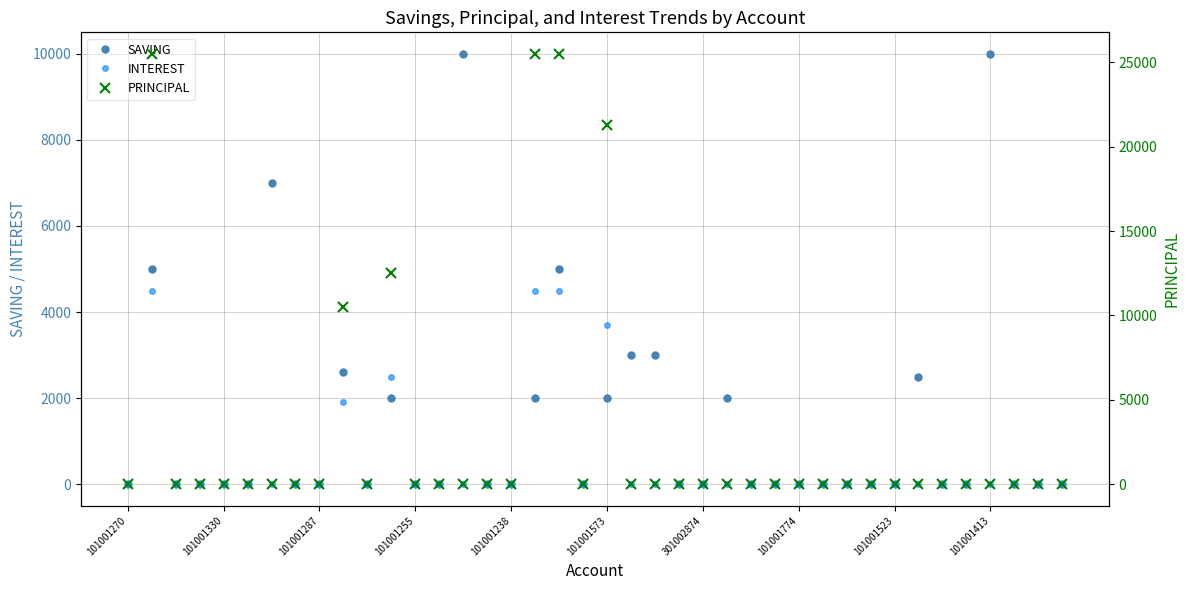

The value of SAVING at 101001774 is -5658. True or false?

False